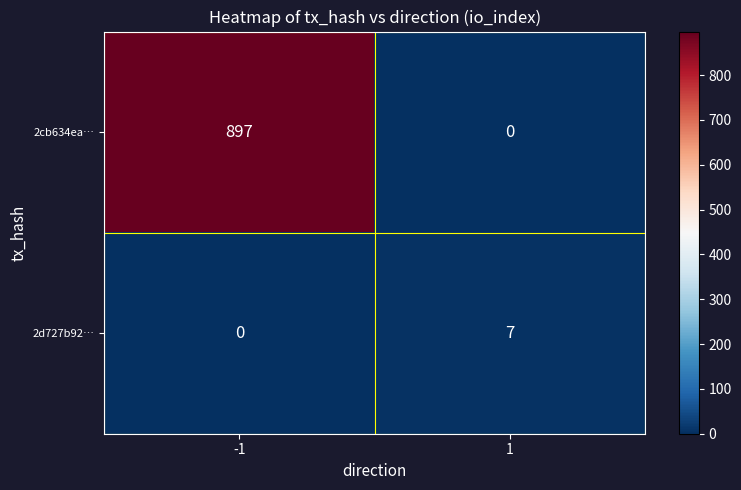

What is the maximum value for 2cb634ea…?

897